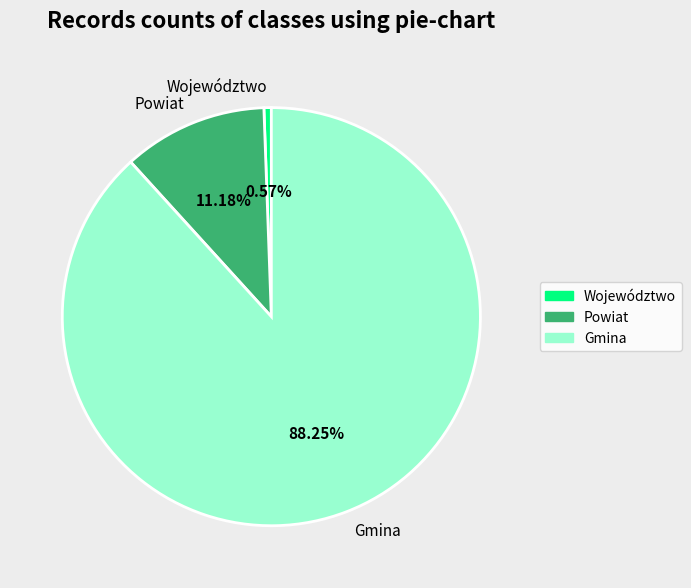

How many slices are in this pie chart?

3